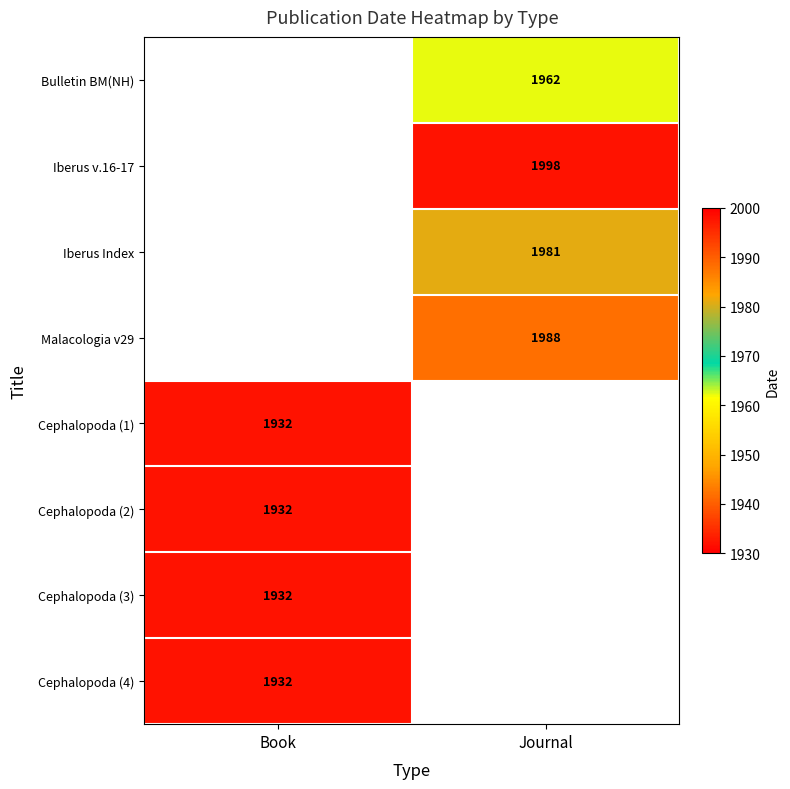

What is the spread (max minus min) of values at Journal?

36.0